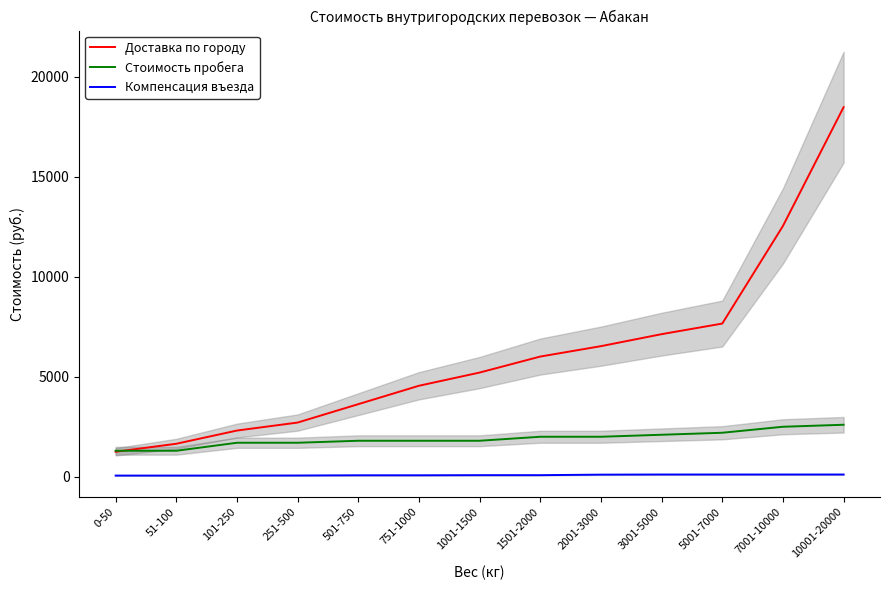

At how many categories does at least one series exceed 4507?

8